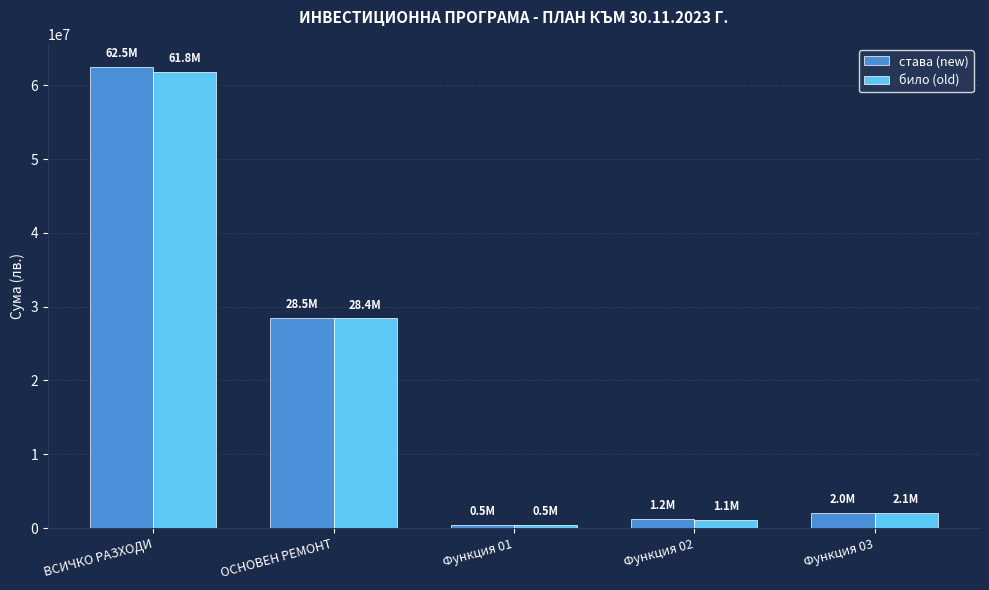

True or false: било (old) has a value of 1065736 at Функция 02.

True